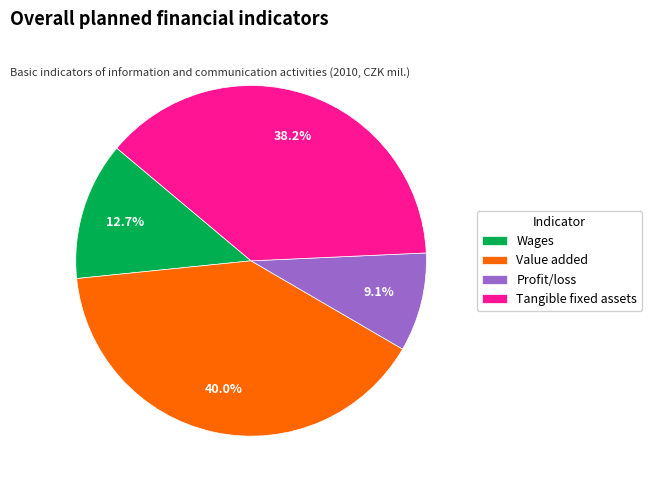

What is the ratio of the value at Tangible fixed assets to the value at Wages?

3.0